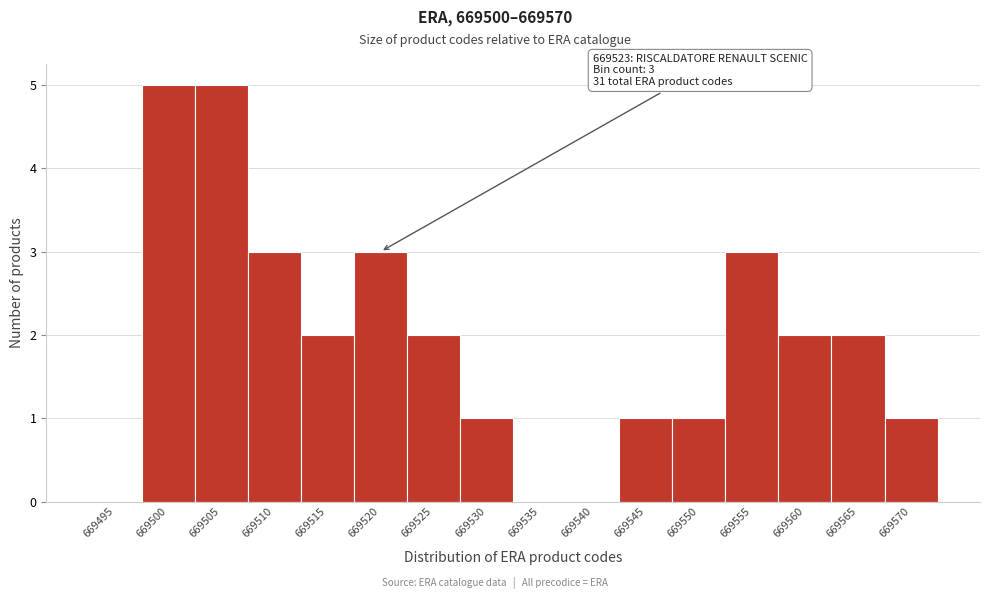

Reading left to right, extract all data points from this chart.

669495=0	669500=5	669505=5	669510=3	669515=2	669520=3	669525=2	669530=1	669535=0	669540=0	669545=1	669550=1	669555=3	669560=2	669565=2	669570=1